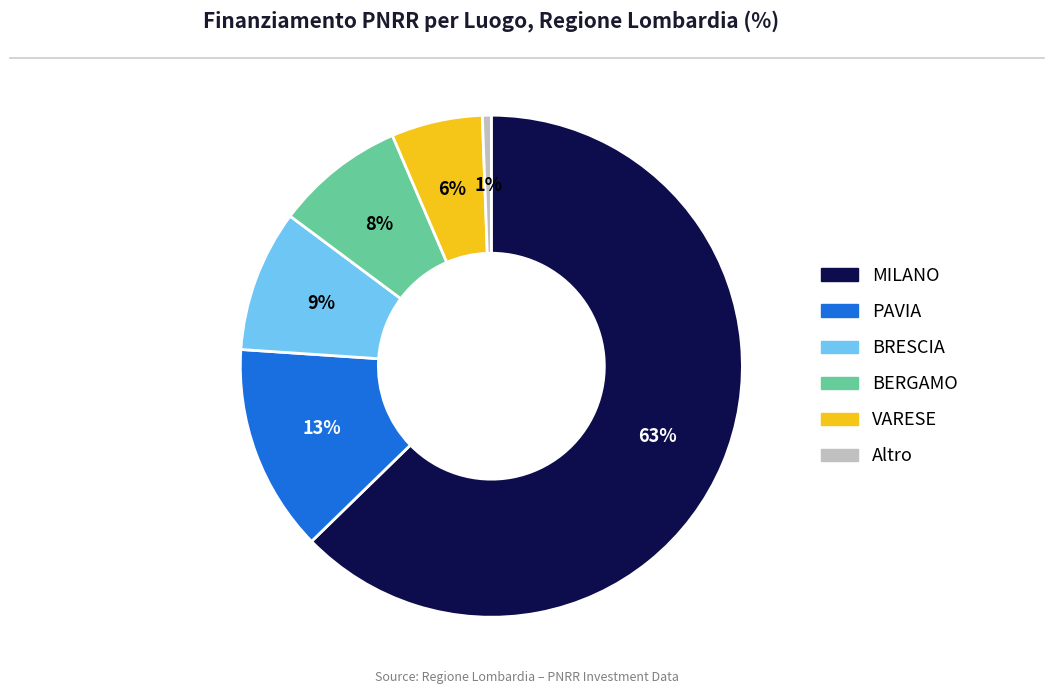

Is there a majority slice in this chart?

Yes